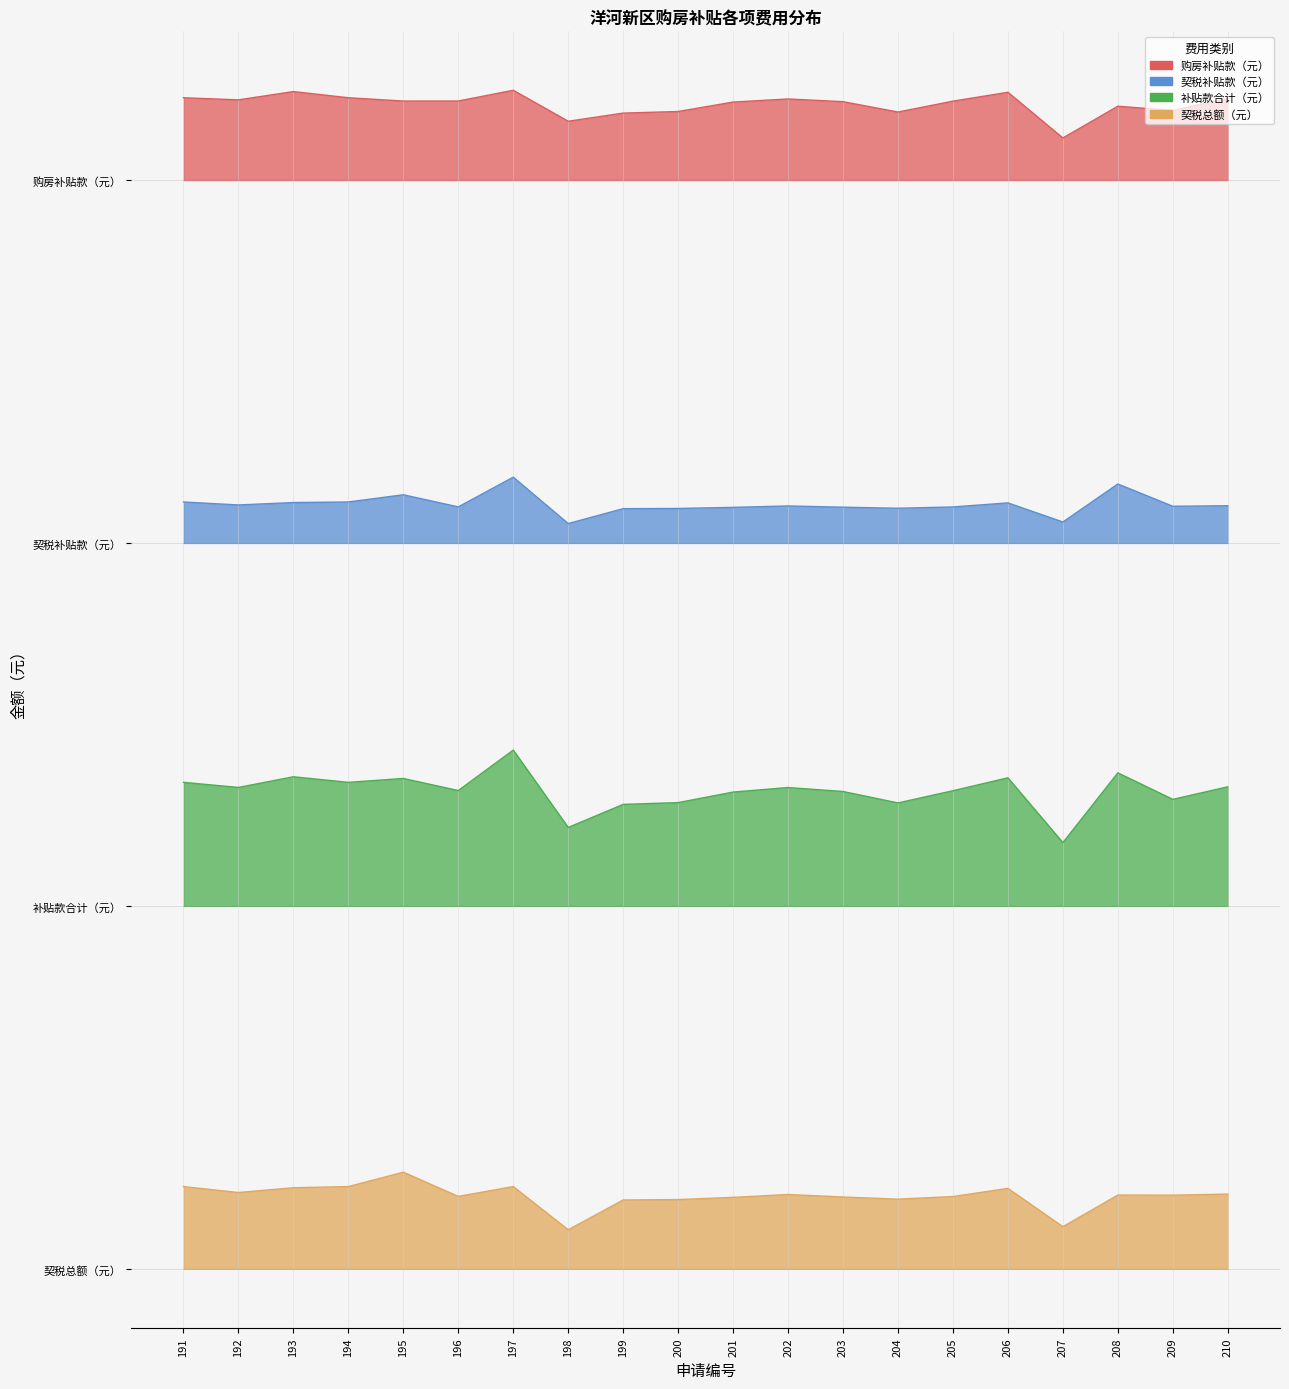

Reading right to left, extract all data points from this chart.

购房补贴款（元）: 210=58059.2	209=57465.0	208=57675.0	207=56100.0	206=58365.2	205=57925.9	204=57386.2	203=57900.1	202=58035.0	201=57880.5	200=57412.5	199=57333.8	198=56929.5	197=58465.3	196=57932.3	195=57931.3	194=58095.0	193=58400.8	192=57990.0	191=58095.0
契税补贴款（元）: 210=37862.0	209=37833.8	208=38940.0	207=37054.1	206=38002.4	205=37800.9	204=37735.9	203=37789.0	202=37850.9	201=37780.1	200=37725.5	199=37715.9	198=36976.5	197=39277.3	196=37803.8	195=38404.5	194=38047.5	193=38018.7	192=37900.0	191=38047.5
补贴款合计（元）: 210=23921.1	209=23298.8	208=24615.0	207=21154.1	206=24367.5	205=23726.8	204=23122.2	203=23689.1	202=23885.9	201=23660.6	200=23138.0	199=23049.6	198=21906.0	197=25742.6	196=23736.1	195=24335.8	194=24142.5	193=24419.6	192=23890.0	191=24142.5
契税总额（元）: 210=3724.0	209=3667.6	208=3675.0	207=2108.1	206=4004.7	205=3601.8	204=3471.8	203=3578.0	202=3701.8	201=3560.1	200=3450.9	199=3431.7	198=1953.0	197=4096.6	196=3607.6	195=4809.0	194=4095.0	193=4037.5	192=3800.0	191=4095.0